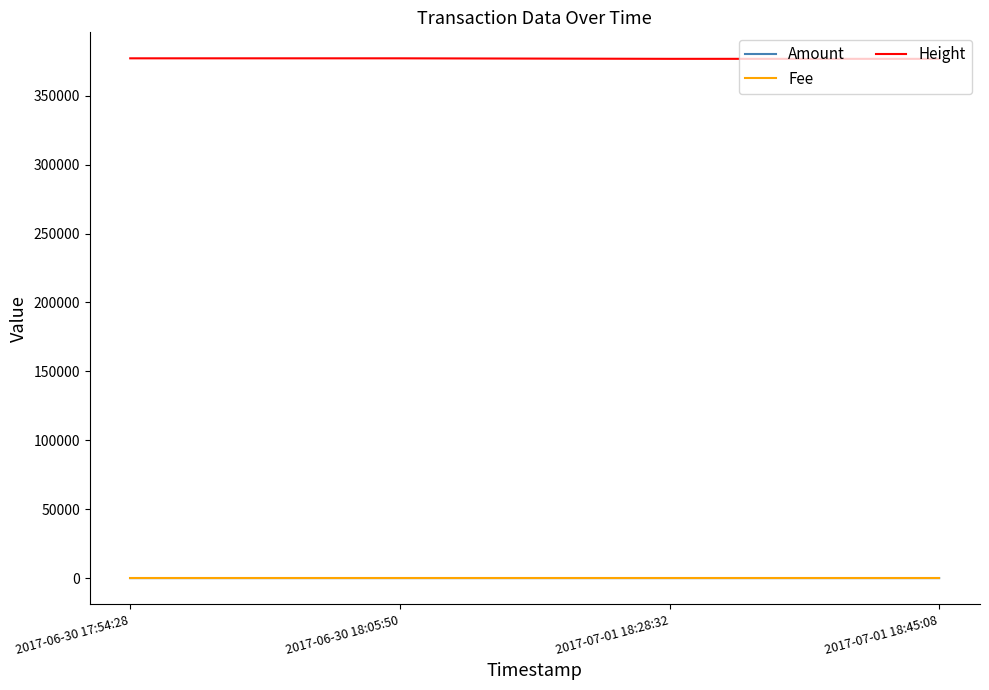

Which series has the largest total across all categories?

Height